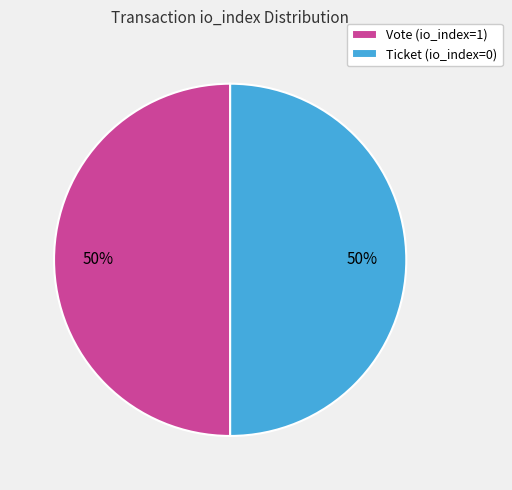

To the nearest percent, what is the combined percentage of Vote (io_index=1) and Ticket (io_index=0)?

100%